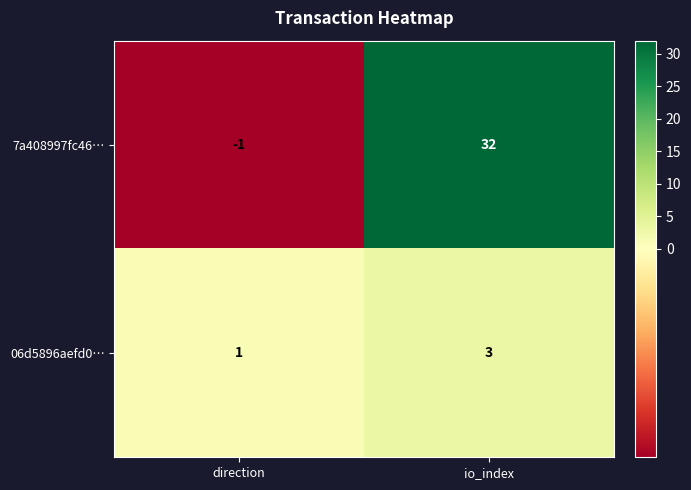

True or false: 7a408997fc46… has a value of 0 at direction.

False